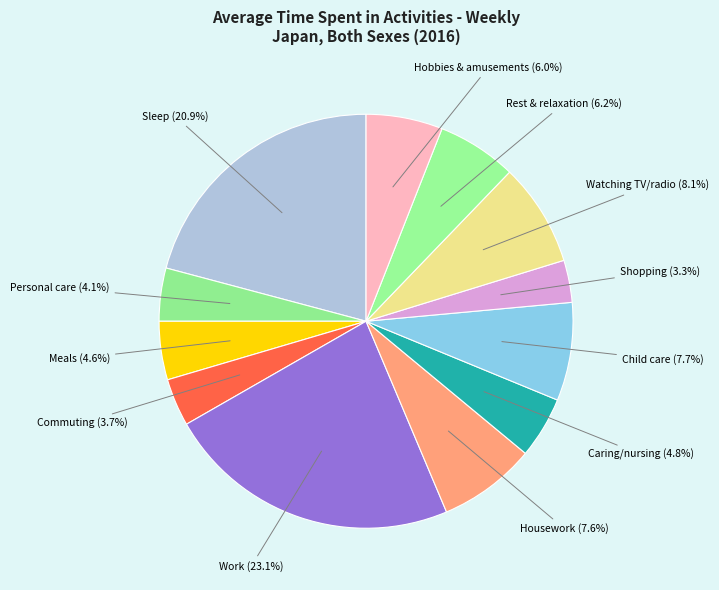

How many slices are in this pie chart?

12